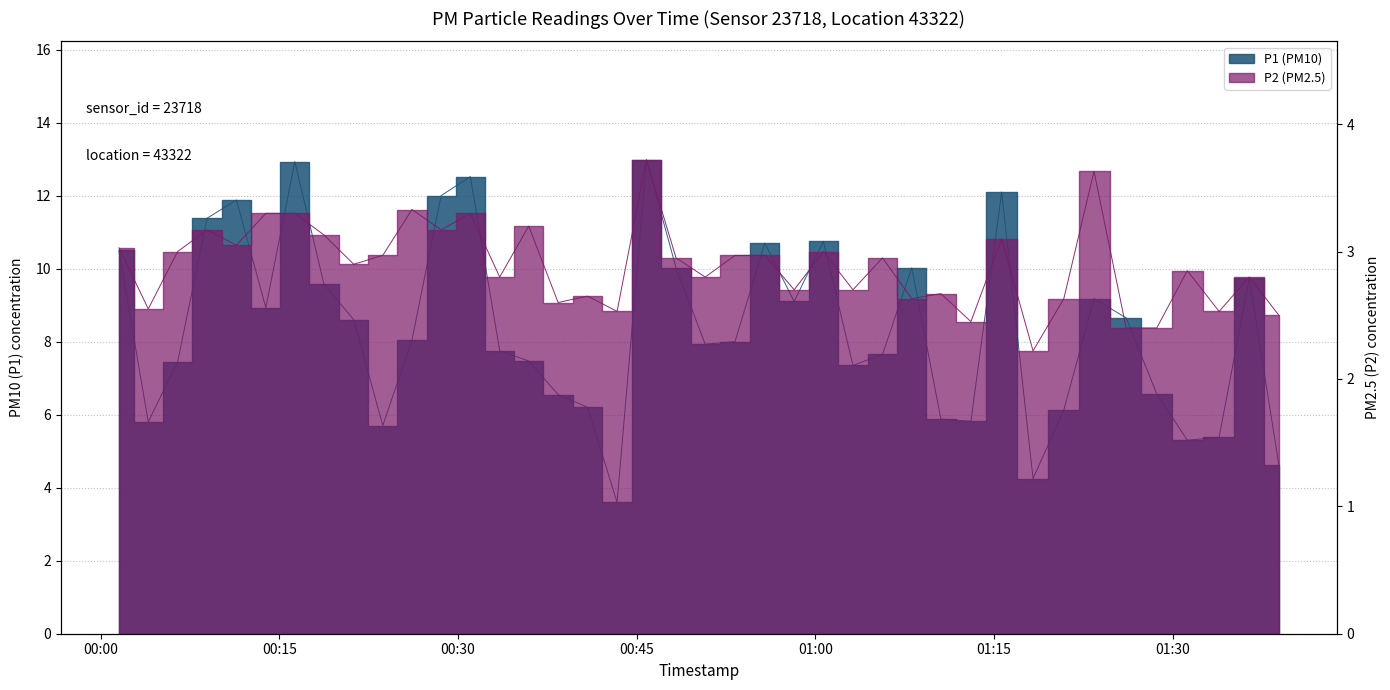

Between 2023-09-19T00:28:35 and 2023-09-19T01:36:25, which is larger?

2023-09-19T00:28:35